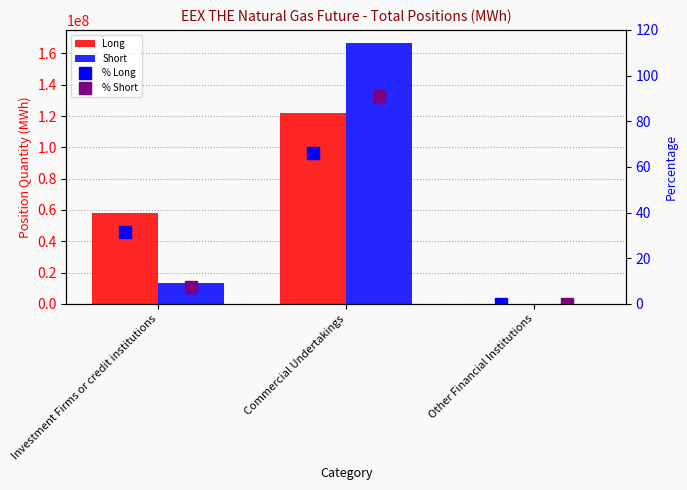

Which series has the widest spread of values?

Short